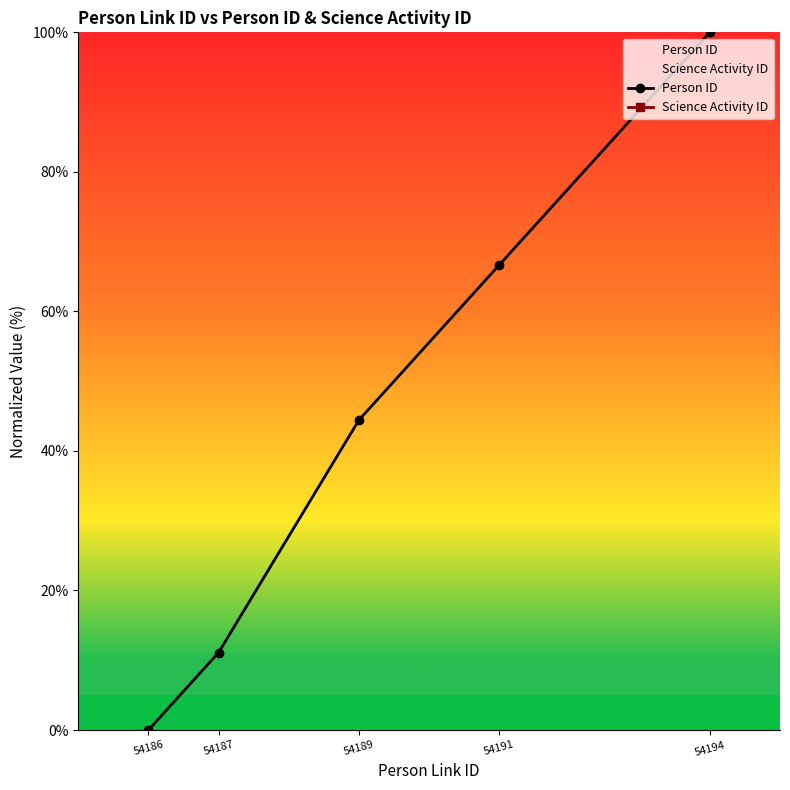

How many positive values does the Person ID series have?

4